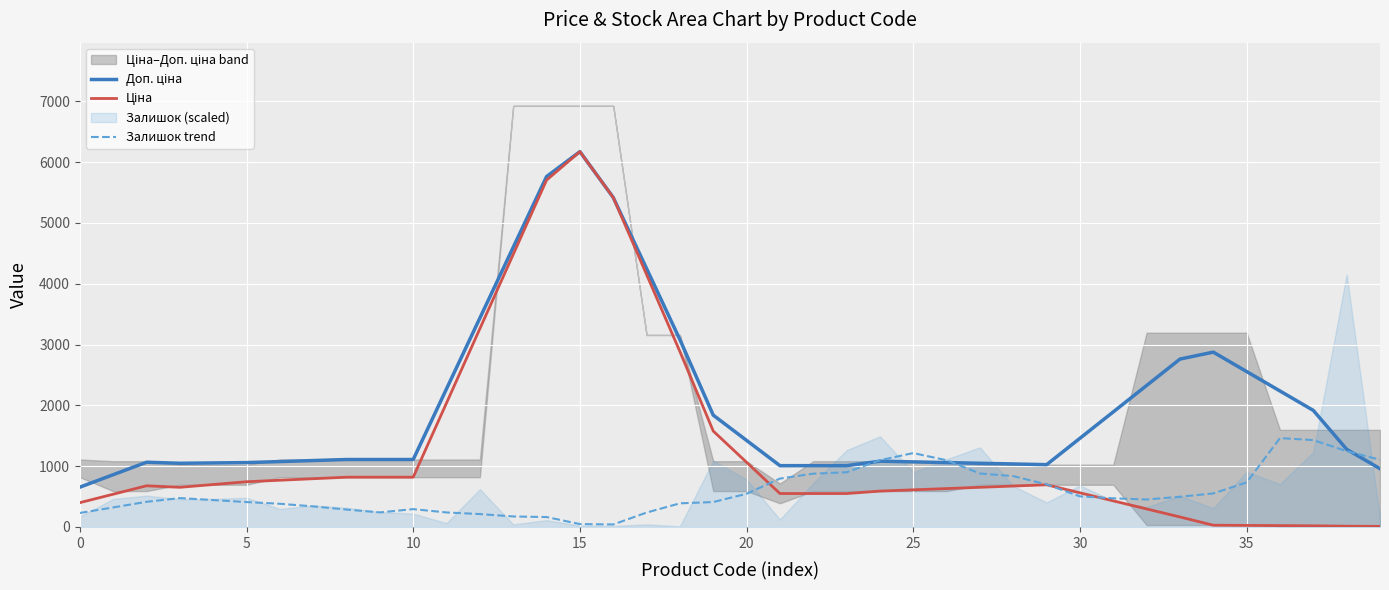

True or false: Доп. ціна and Ціна intersect in this chart.

False